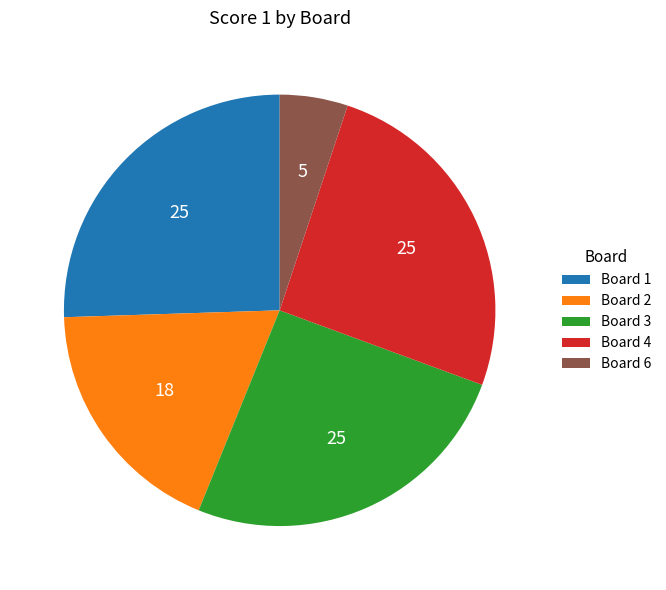

Is the sum of Board 3 and Board 2 greater than half?

No